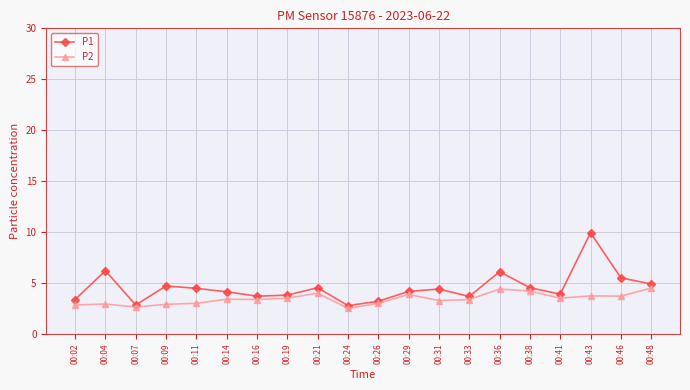

At 00:43, list the series in order from largest to smallest.

P1, P2